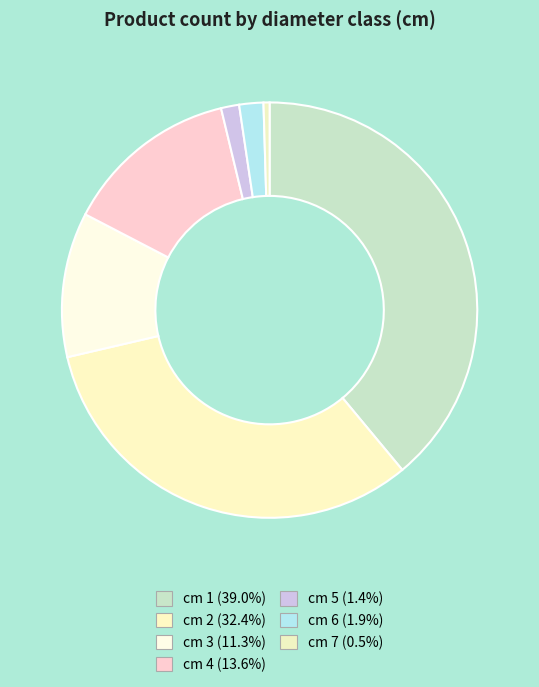

Rank the categories by value from lowest to highest.

7, 5, 6, 3, 4, 2, 1